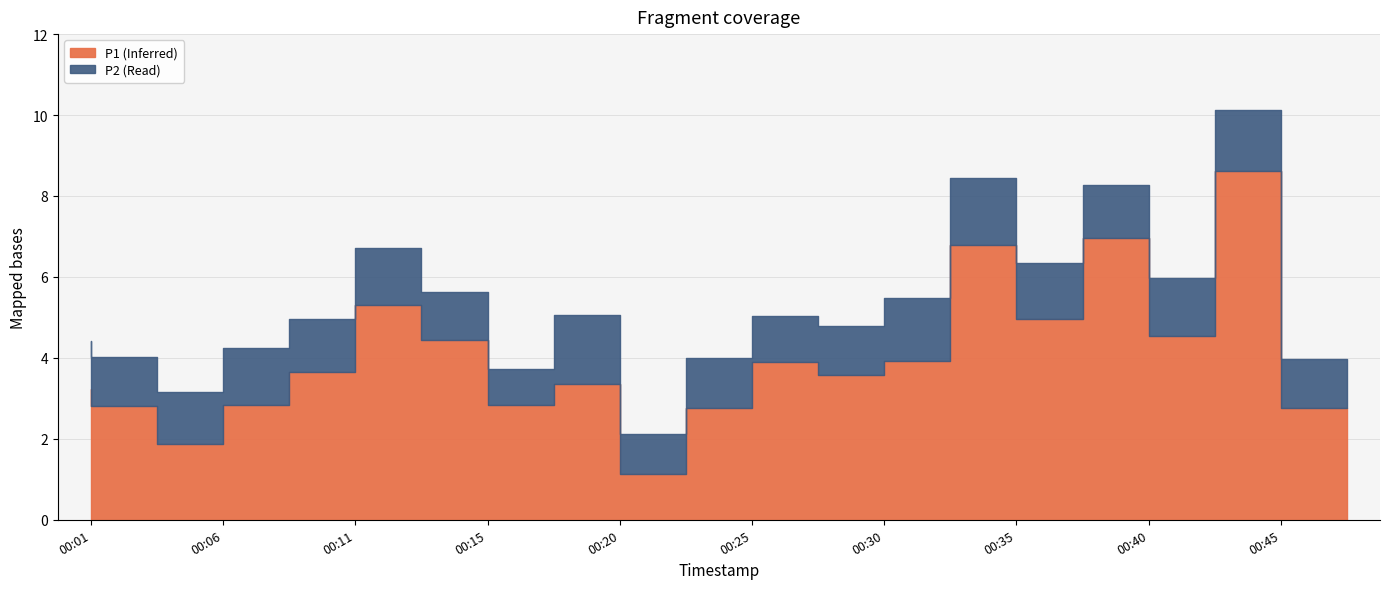

How many data points does each series have?

20